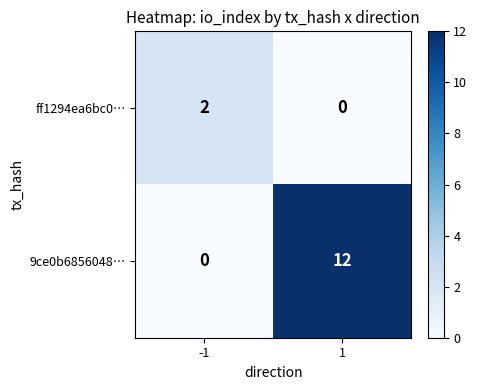

What is the maximum value shown in the chart?

12